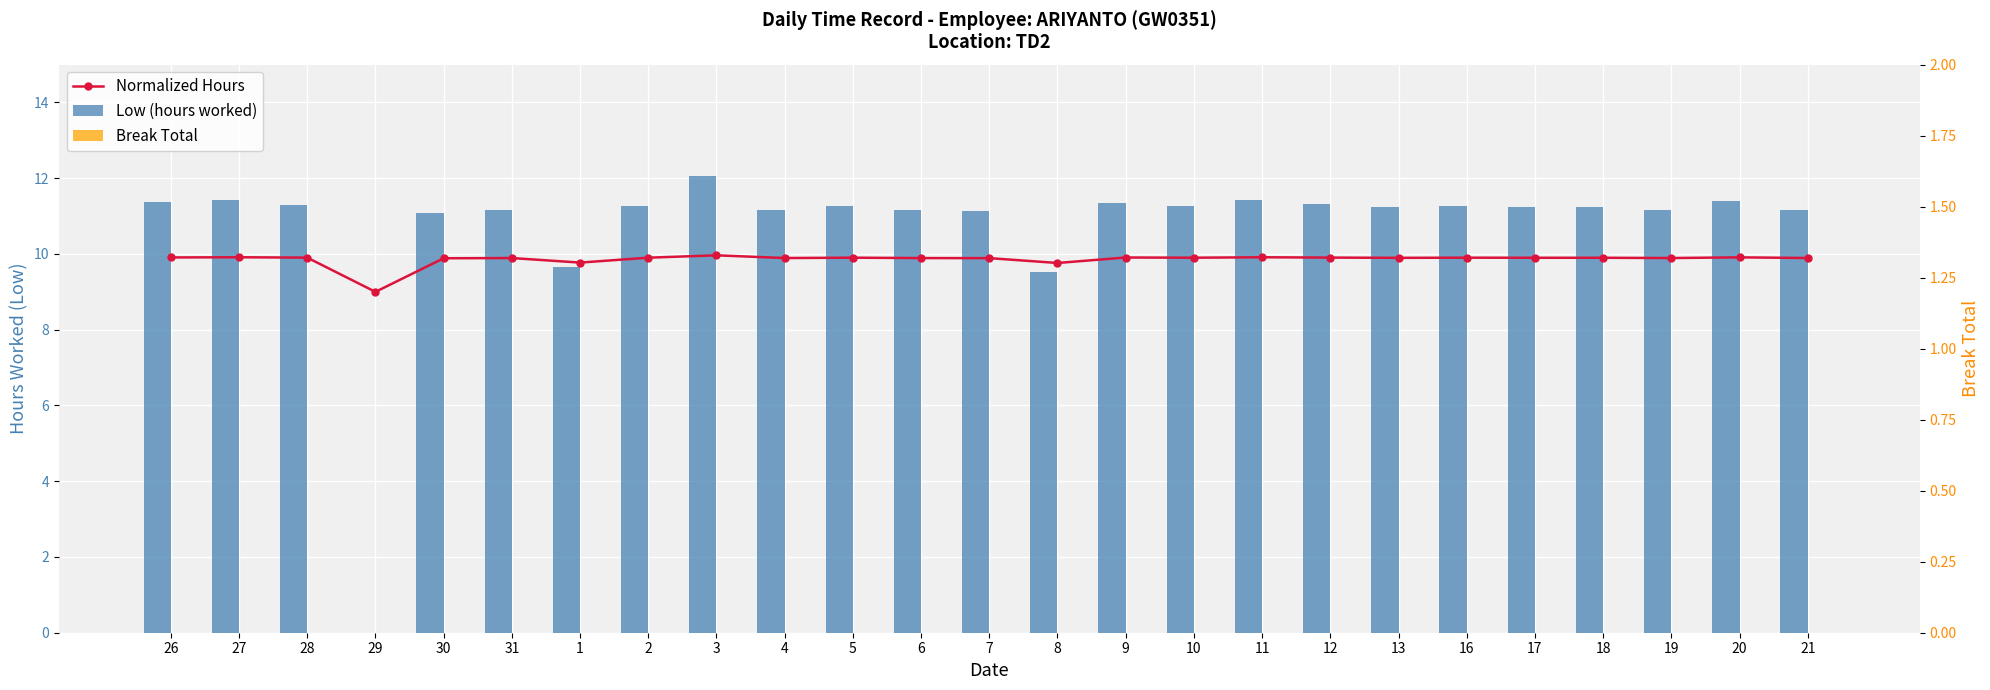

What is the value of the Low (hours worked) bar at the 21st from the left?

11.2